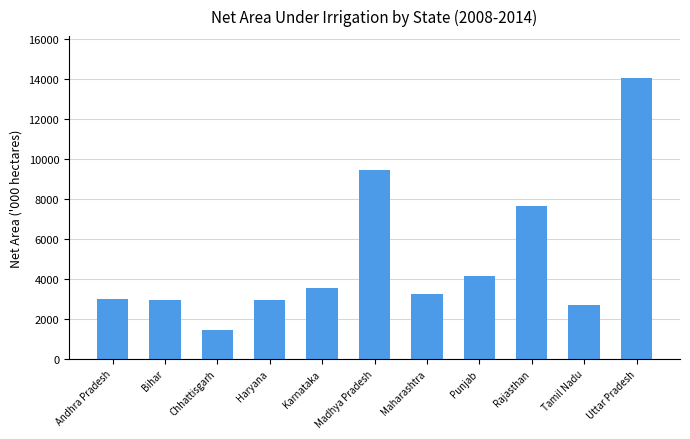

Which has a higher value, Chhattisgarh or Rajasthan?

Rajasthan